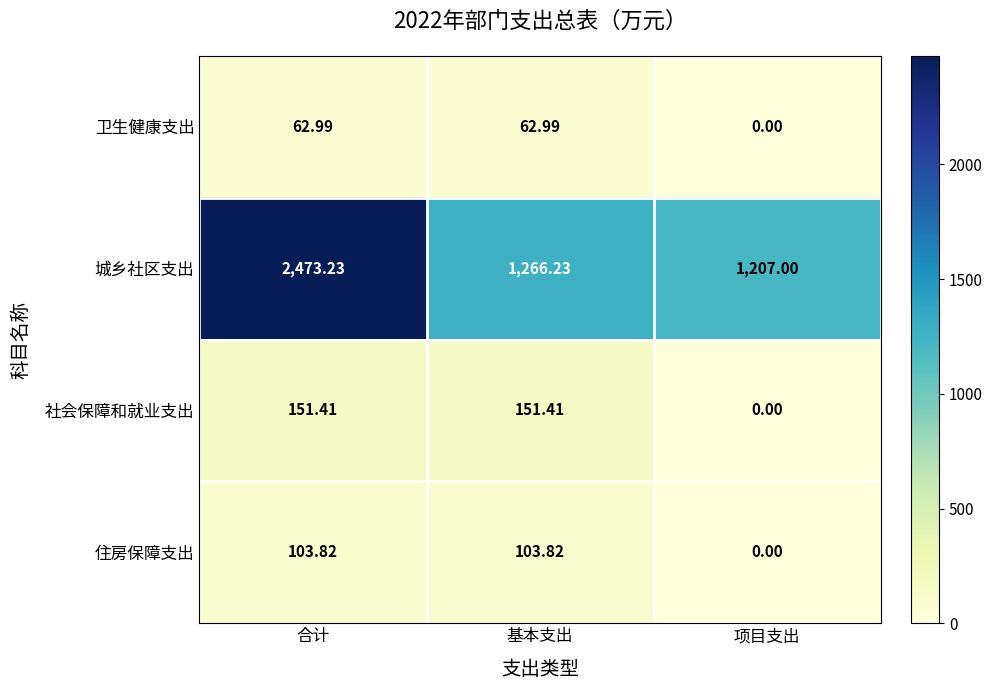

Where does the 社会保障和就业支出 series first go above 151?

合计